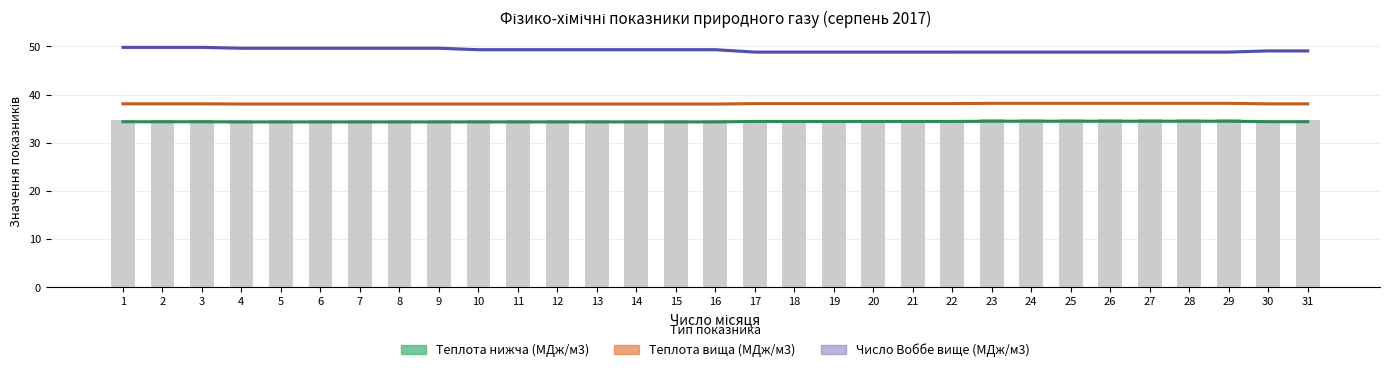

Reading left to right, what are all the values shown in this chart?

Теплота згоряння нижча (МДж/м3): 34.4	34.4	34.4	34.3	34.3	34.3	34.3	34.3	34.3	34.3	34.3	34.3	34.3	34.3	34.3	34.3	34.4	34.4	34.4	34.4	34.4	34.4	34.5	34.5	34.5	34.5	34.5	34.5	34.5	34.4	34.4
Теплота згоряння вища (МДж/м3): 38.1	38.1	38.1	38.0	38.0	38.0	38.0	38.0	38.0	38.0	38.0	38.0	38.0	38.0	38.0	38.0	38.1	38.1	38.1	38.1	38.1	38.1	38.2	38.2	38.2	38.2	38.2	38.2	38.2	38.1	38.1
Число Воббе вище (МДж/м3): 49.8	49.8	49.8	49.6	49.6	49.6	49.6	49.6	49.6	49.3	49.3	49.3	49.3	49.3	49.3	49.3	48.8	48.8	48.8	48.8	48.8	48.8	48.8	48.8	48.8	48.8	48.8	48.8	48.8	49.1	49.1